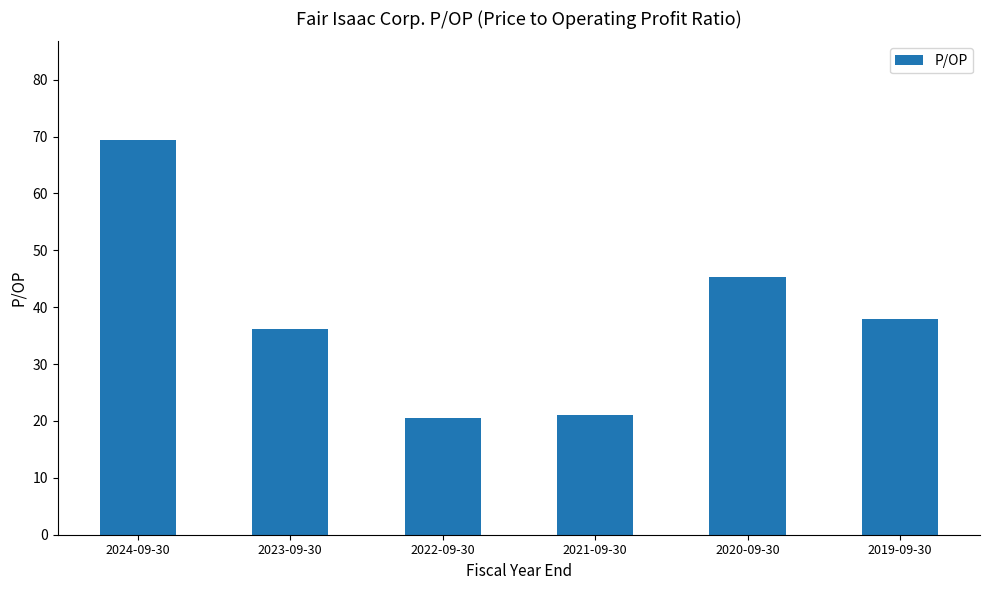

What is the label of the 4th bar from the right?

2022-09-30